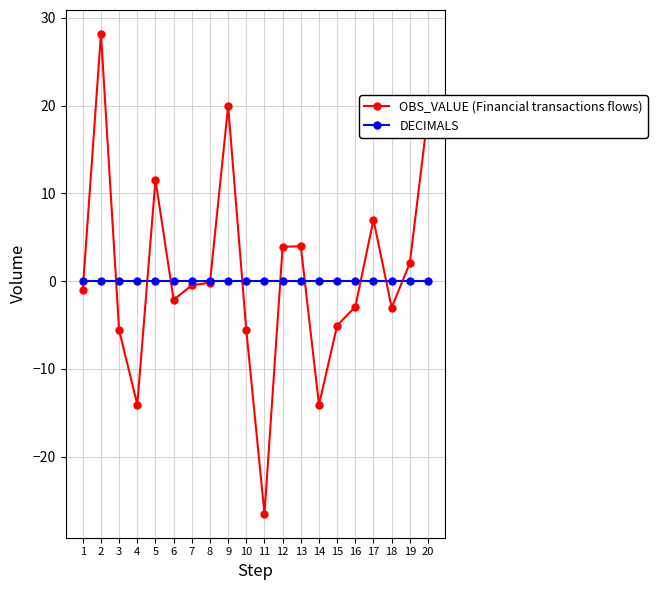

What is the spread (max minus min) of values at 9?

19.9